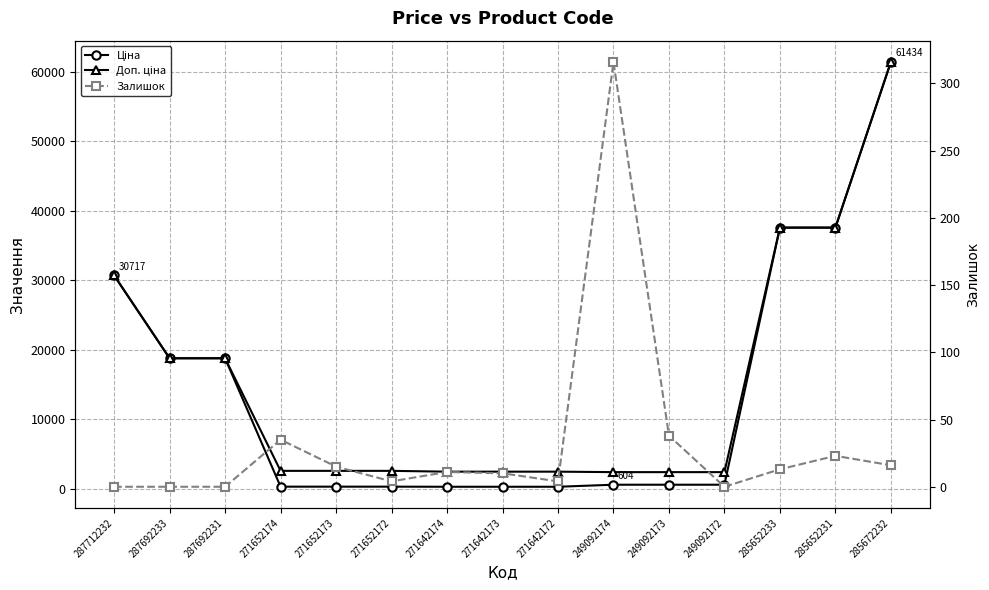

Which series has the largest total across all categories?

Доп. ціна